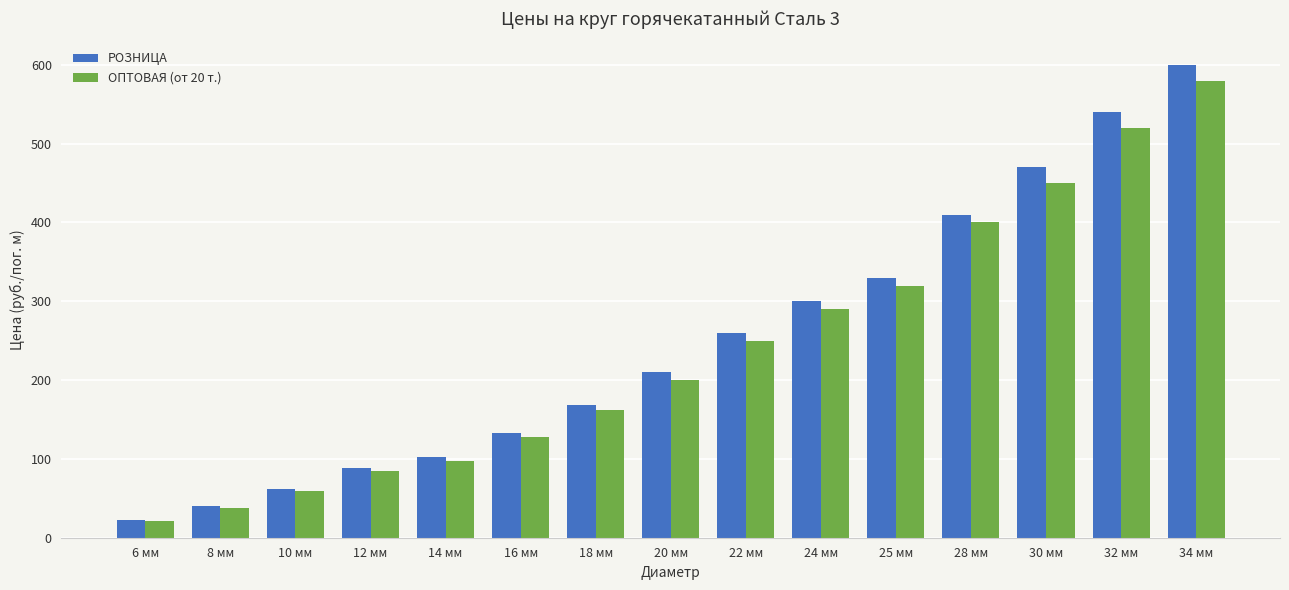

Reading left to right, transcribe all the data shown in this chart.

РОЗНИЦА: 6 мм=22.0	8 мм=40.0	10 мм=62.0	12 мм=88.0	14 мм=102.0	16 мм=133.0	18 мм=168.0	20 мм=210.0	22 мм=260.0	24 мм=300.0	25 мм=330.0	28 мм=410.0	30 мм=470.0	32 мм=540.0	34 мм=600.0
ОПТОВАЯ (от 20 т.): 6 мм=21.2	8 мм=37.6	10 мм=58.8	12 мм=84.6	14 мм=97.8	16 мм=128.0	18 мм=162.0	20 мм=200.0	22 мм=250.0	24 мм=290.0	25 мм=320.0	28 мм=400.0	30 мм=450.0	32 мм=520.0	34 мм=580.0